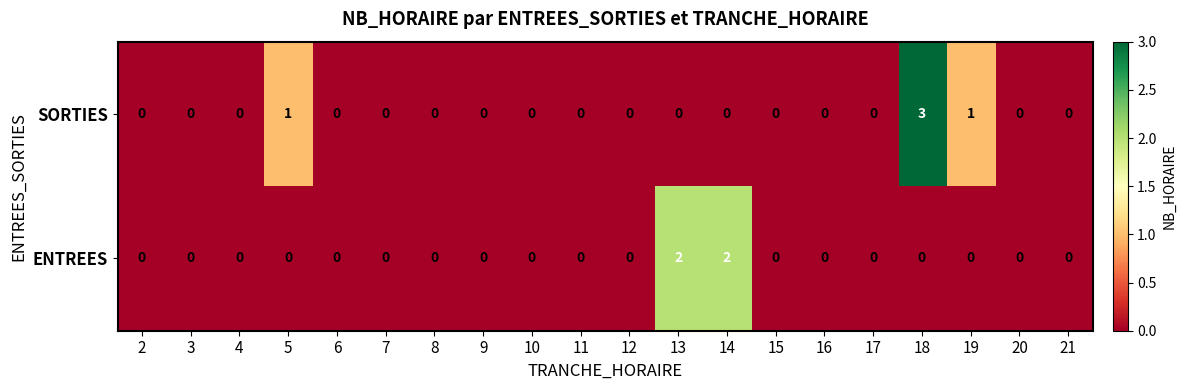

At which category is the sum across all series the highest?

18